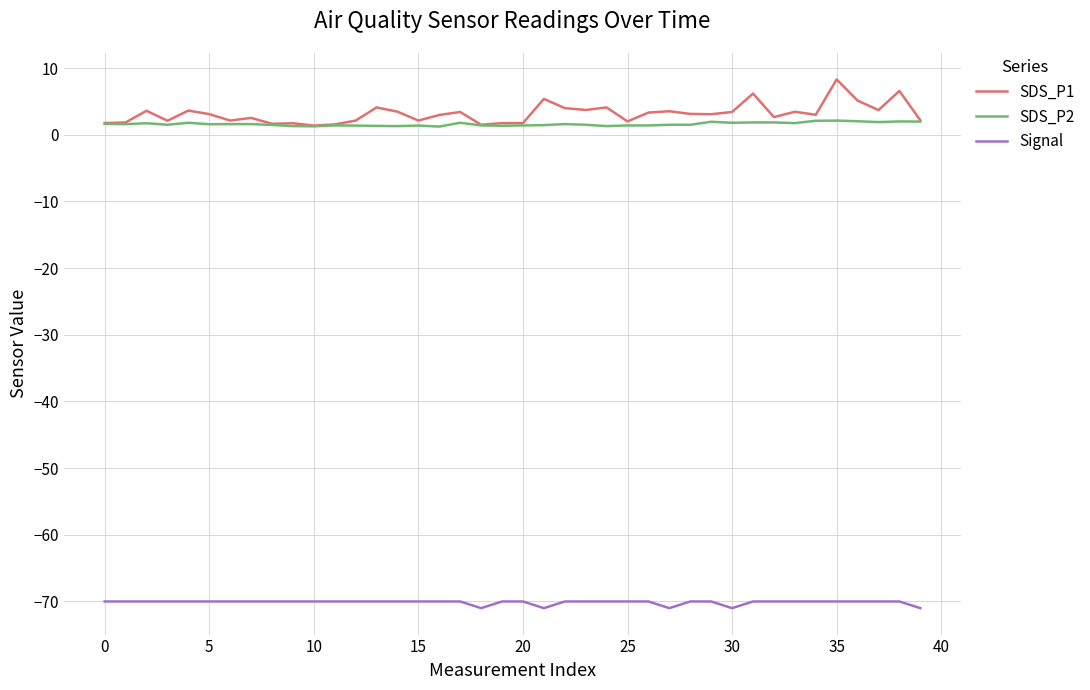

List the series in order of their peak value, highest first.

SDS_P1, SDS_P2, Signal